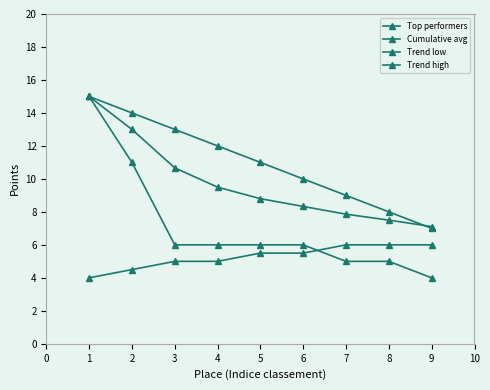

Reading left to right, list all the values displayed in this chart.

Top performers: 15.0	11.0	6.0	6.0	6.0	6.0	5.0	5.0	4.0
Cumulative avg: 15.0	13.0	10.7	9.5	8.8	8.3	7.9	7.5	7.1
Trend low: 4.0	4.5	5.0	5.0	5.5	5.5	6.0	6.0	6.0
Trend high: 15.0	14.0	13.0	12.0	11.0	10.0	9.0	8.0	7.0